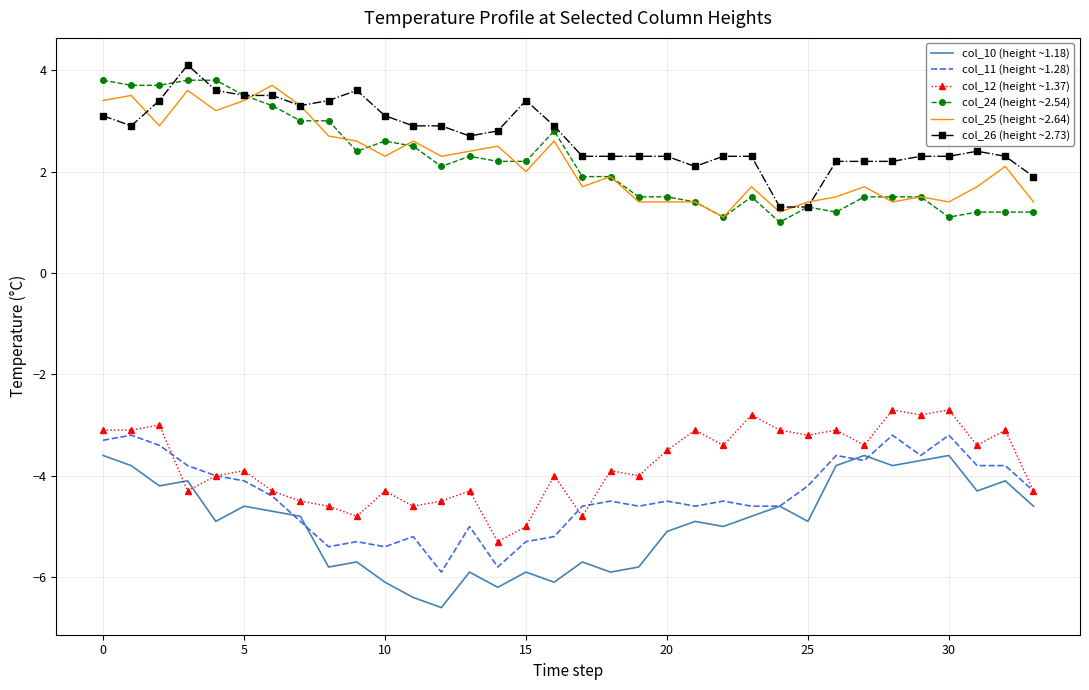

What is the smallest value displayed?

-6.6